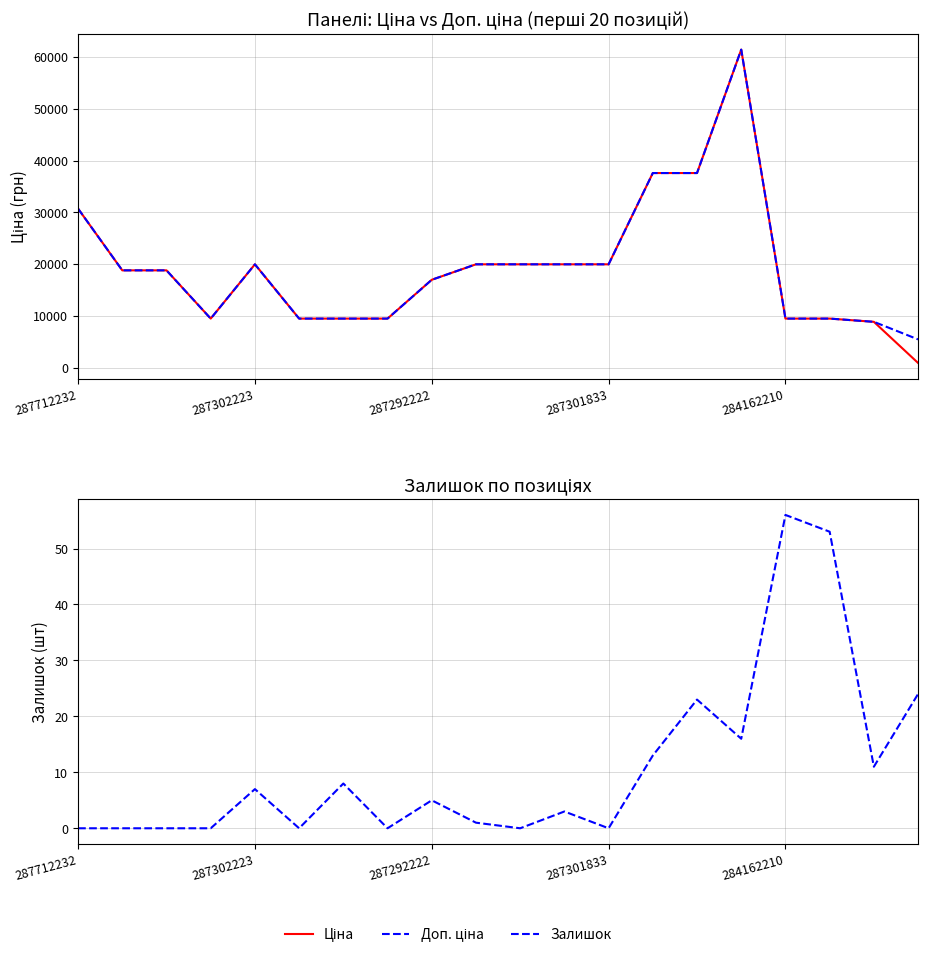

What is the label of the 1st point from the left?

287712232